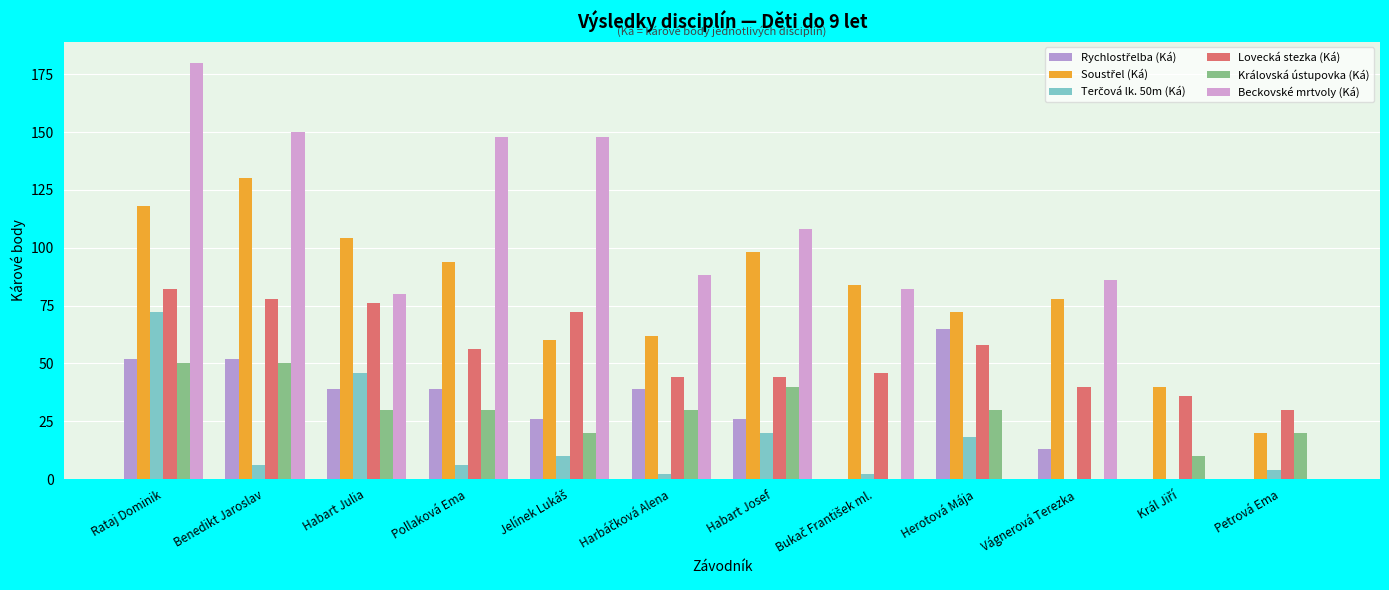

What is the difference between the Královská ústupovka (Ká) values at Pollaková Ema and Král Jiří?

20